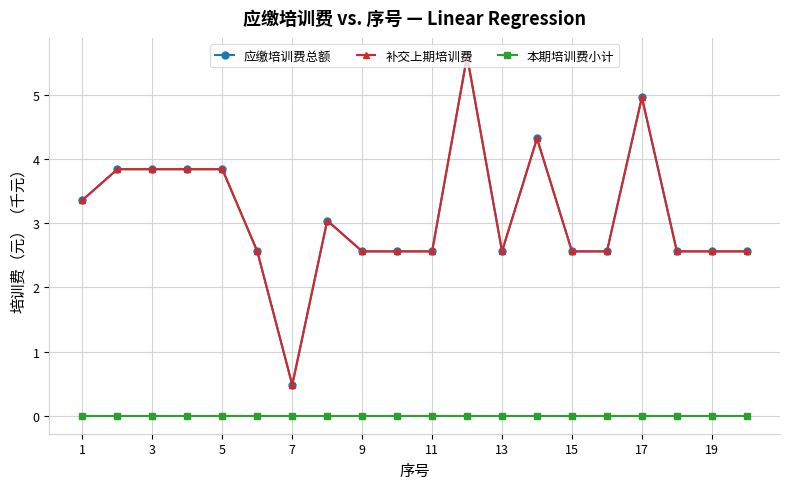

Which label corresponds to the smallest value in the chart?

1